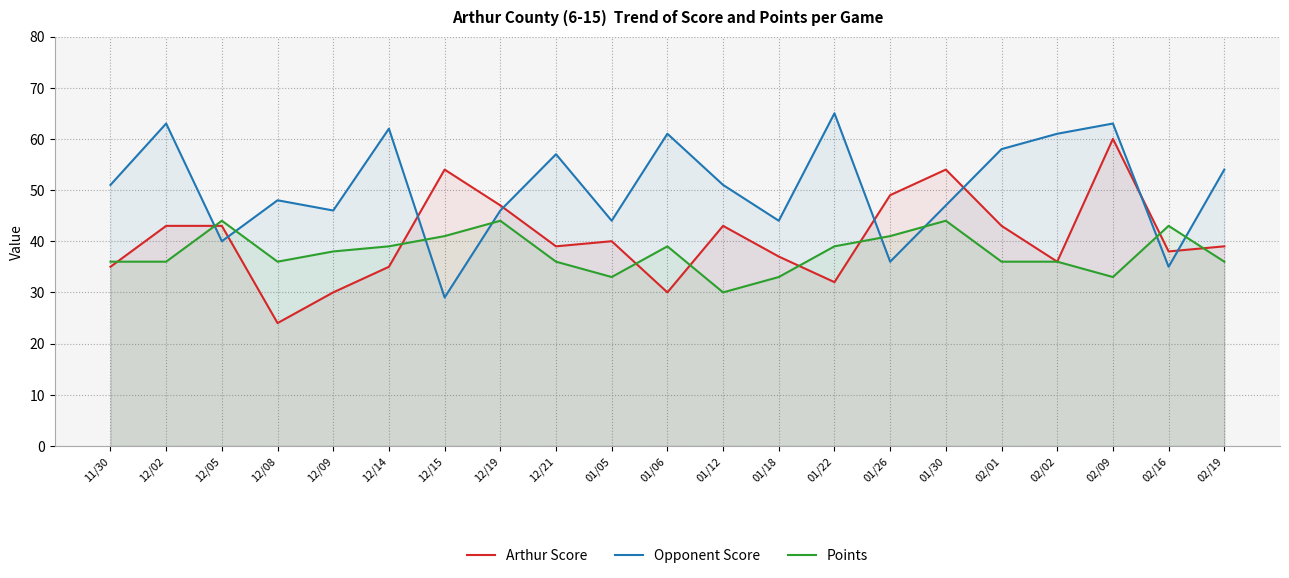

How many data points does each series have?

21